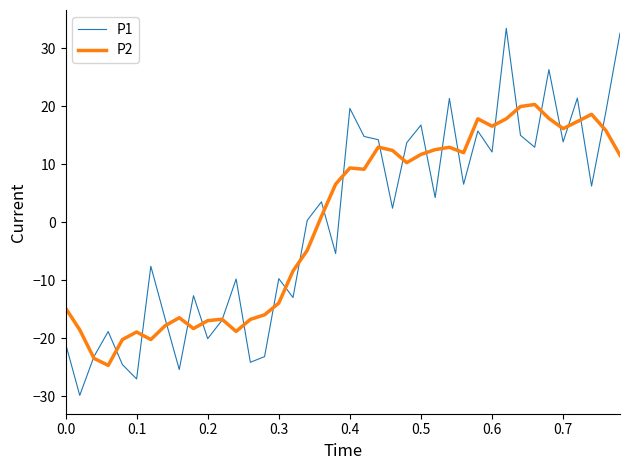

List the series in order of their peak value, highest first.

P1, P2